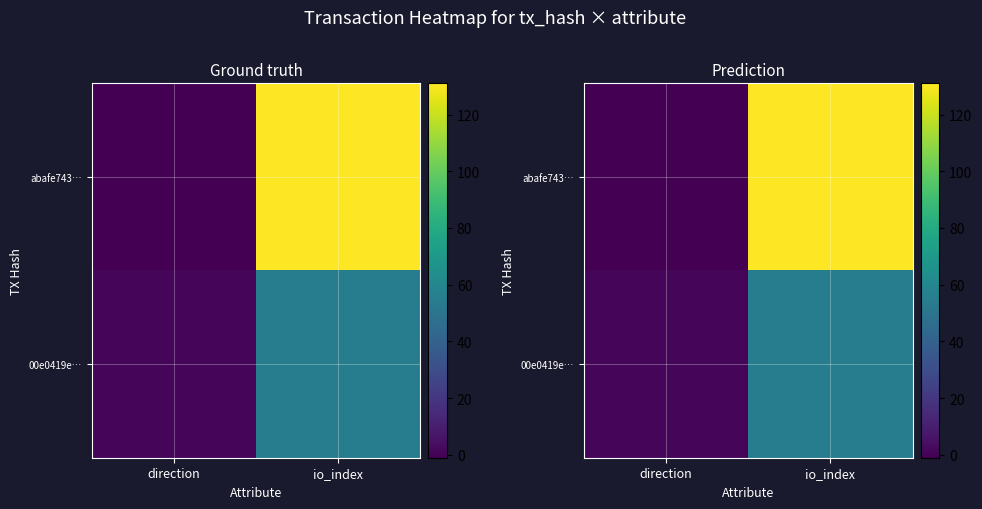

At which label is 00e0419e… closest to 28?

direction